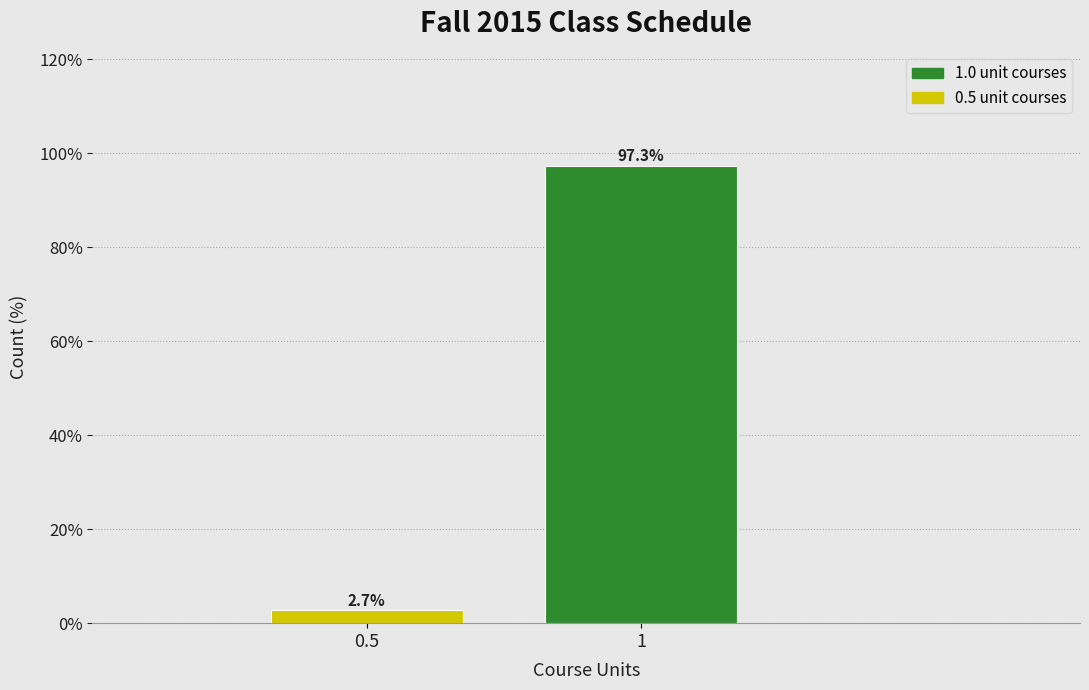

Reading right to left, list all the values displayed in this chart.

1=97.3	0.5=2.7